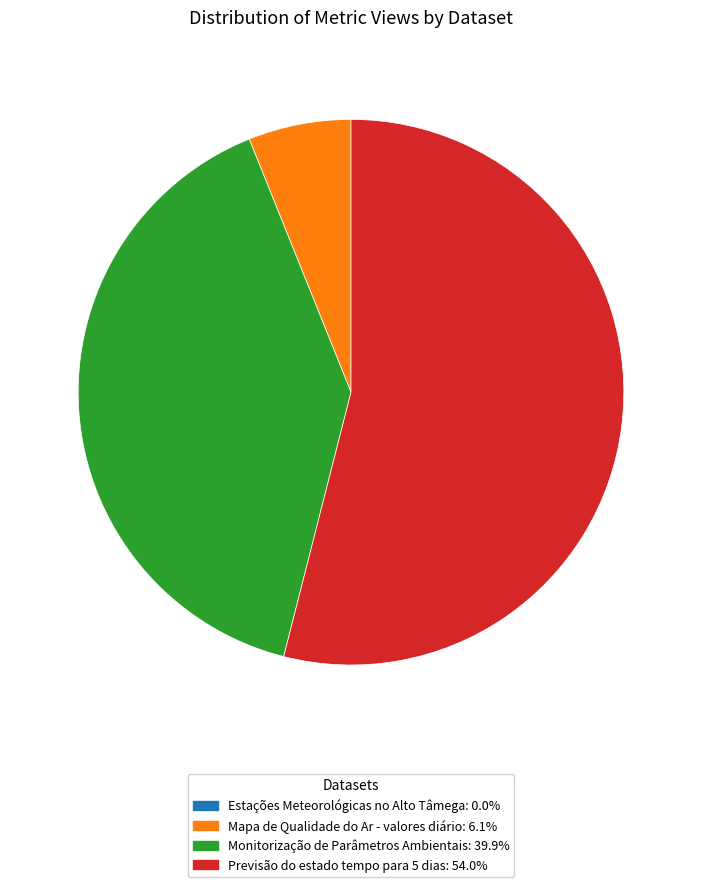

Is there a majority slice in this chart?

Yes